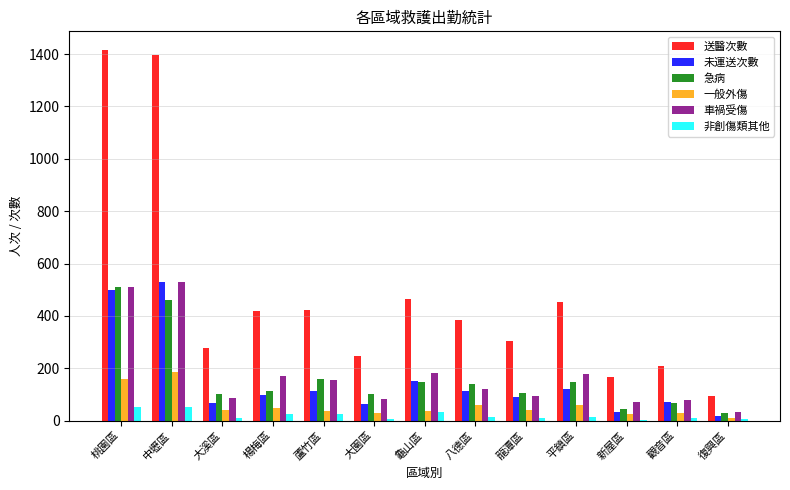

How many groups of bars are there?

13